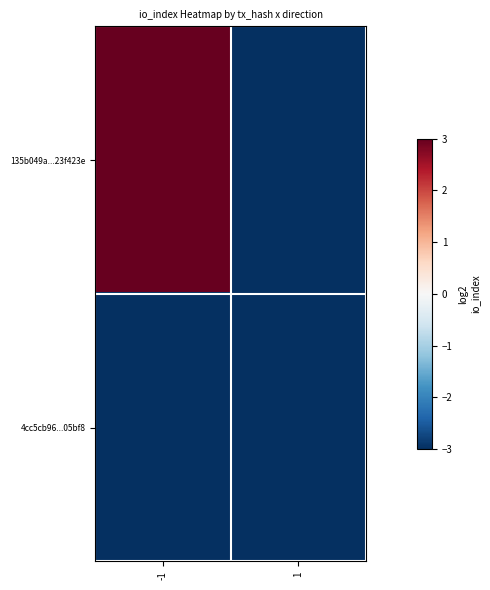

Which label corresponds to the largest value in the chart?

-1